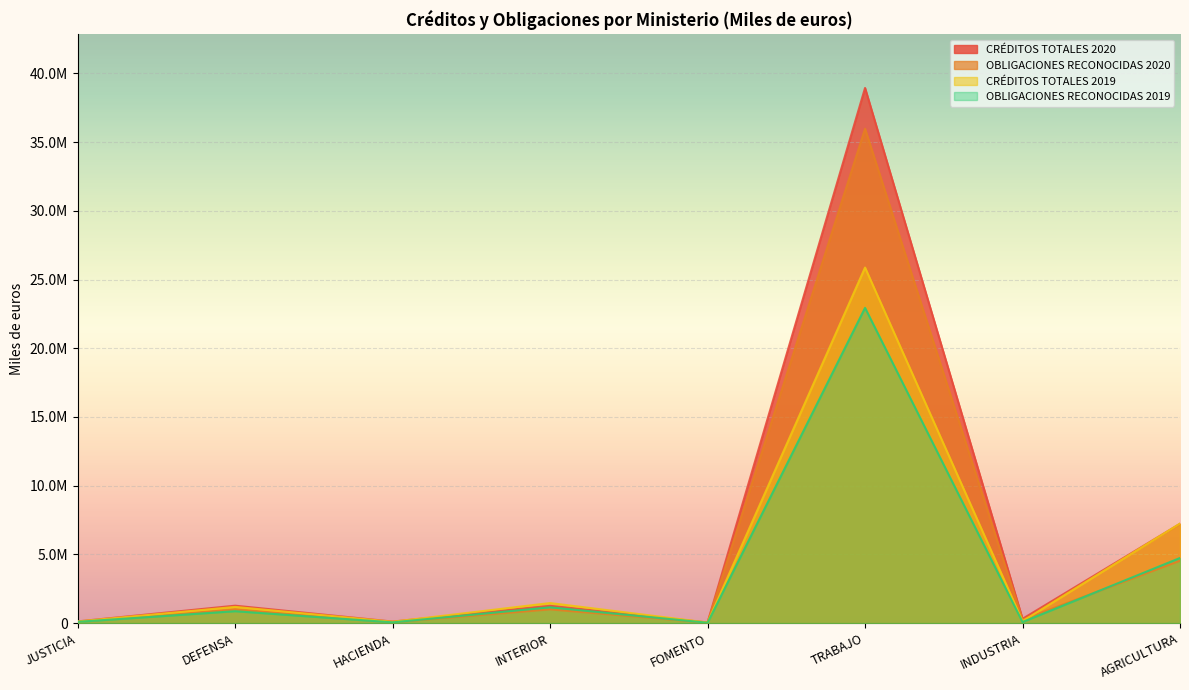

How many values in the OBLIGACIONES RECONOCIDAS 2020 series exceed 984613?

3